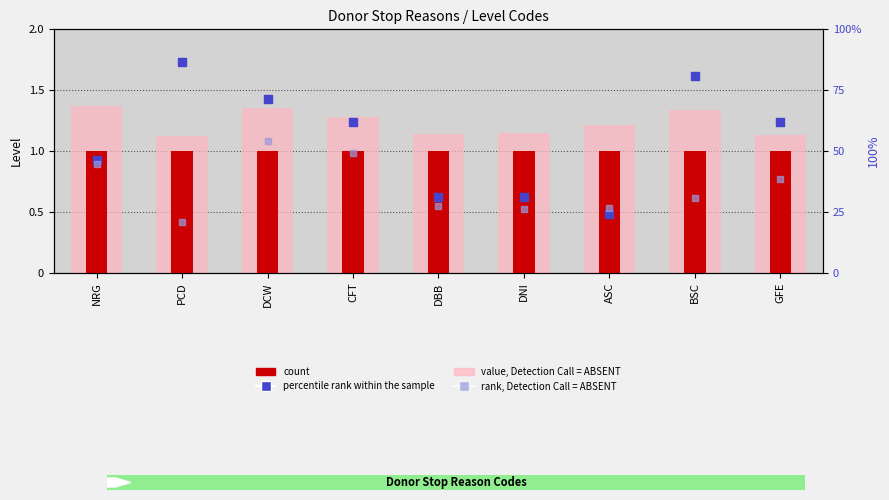

What are all the series names shown in the legend?

value, Detection Call = ABSENT, count, percentile rank within the sample, rank, Detection Call = ABSENT